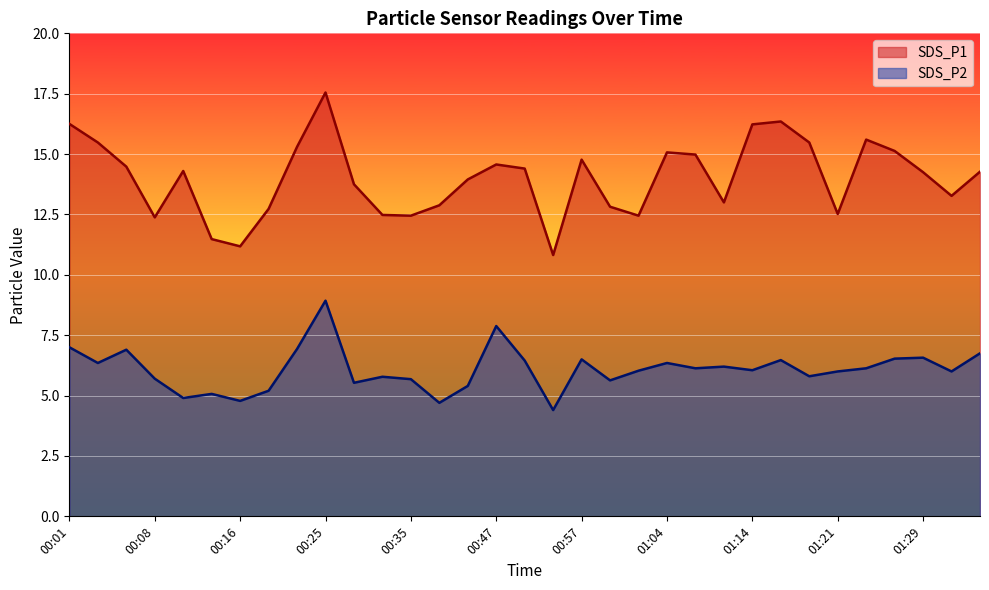

At which label does SDS_P2 reach its peak?

00:25